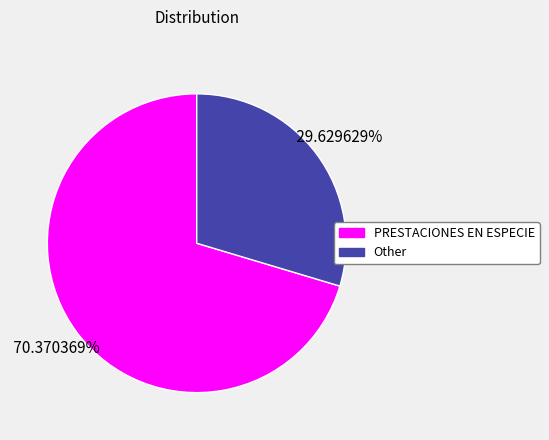

To the nearest percent, what is the combined percentage of PRESTACIONES EN ESPECIE and Other?

100%